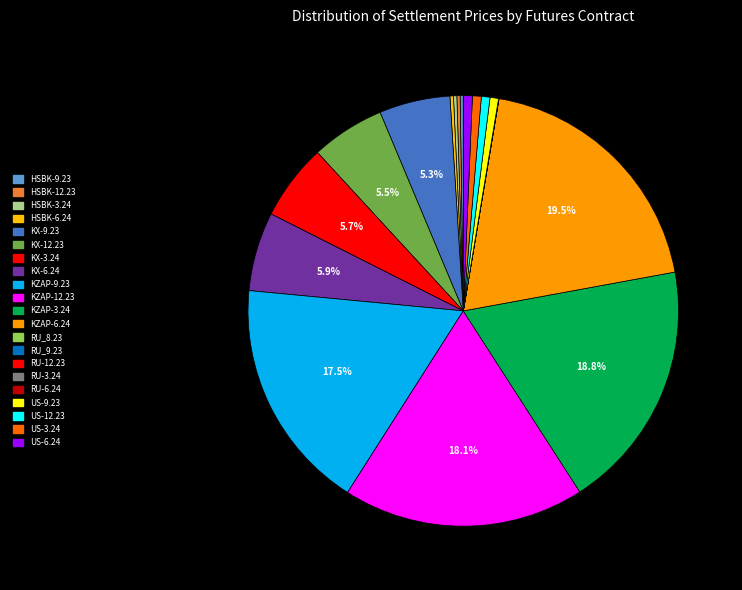

What is the change in value from HSBK-12.23 to KZAP-6.24?

+13673.8